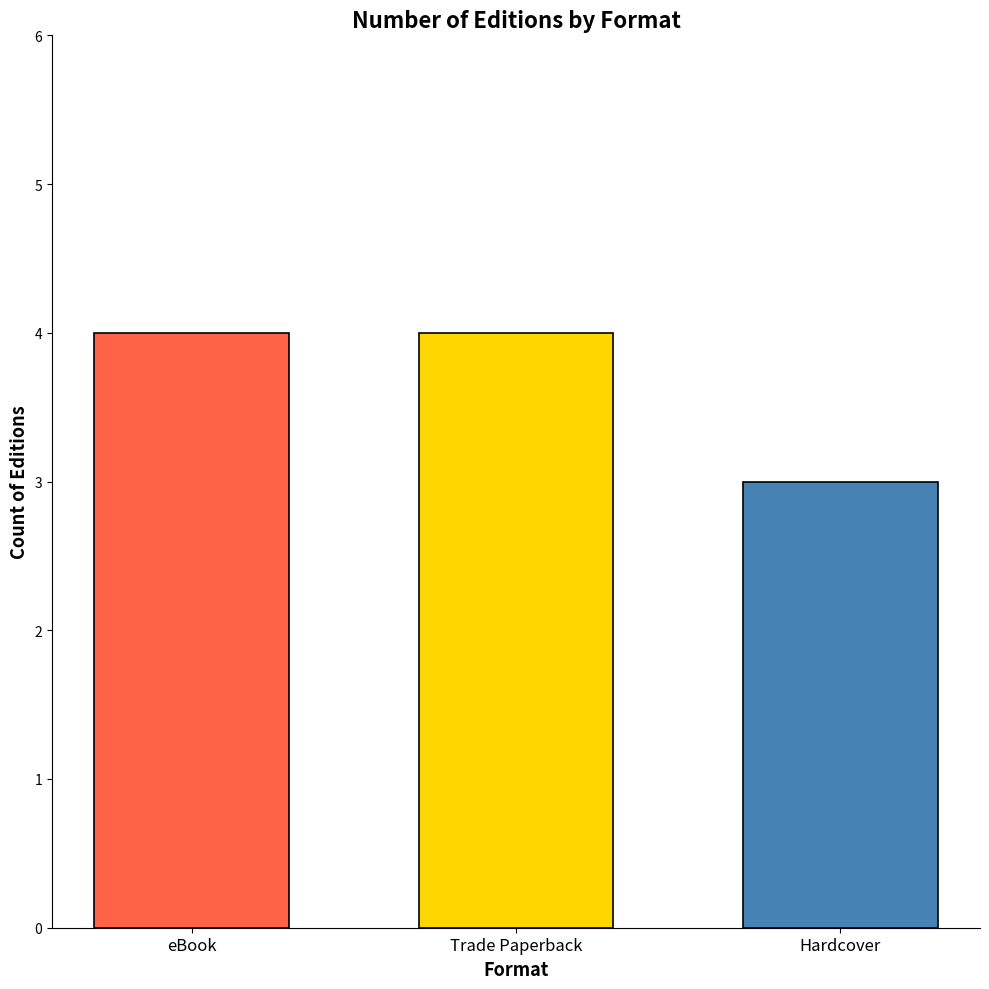

What is the label of the 2nd bar from the left?

Trade Paperback